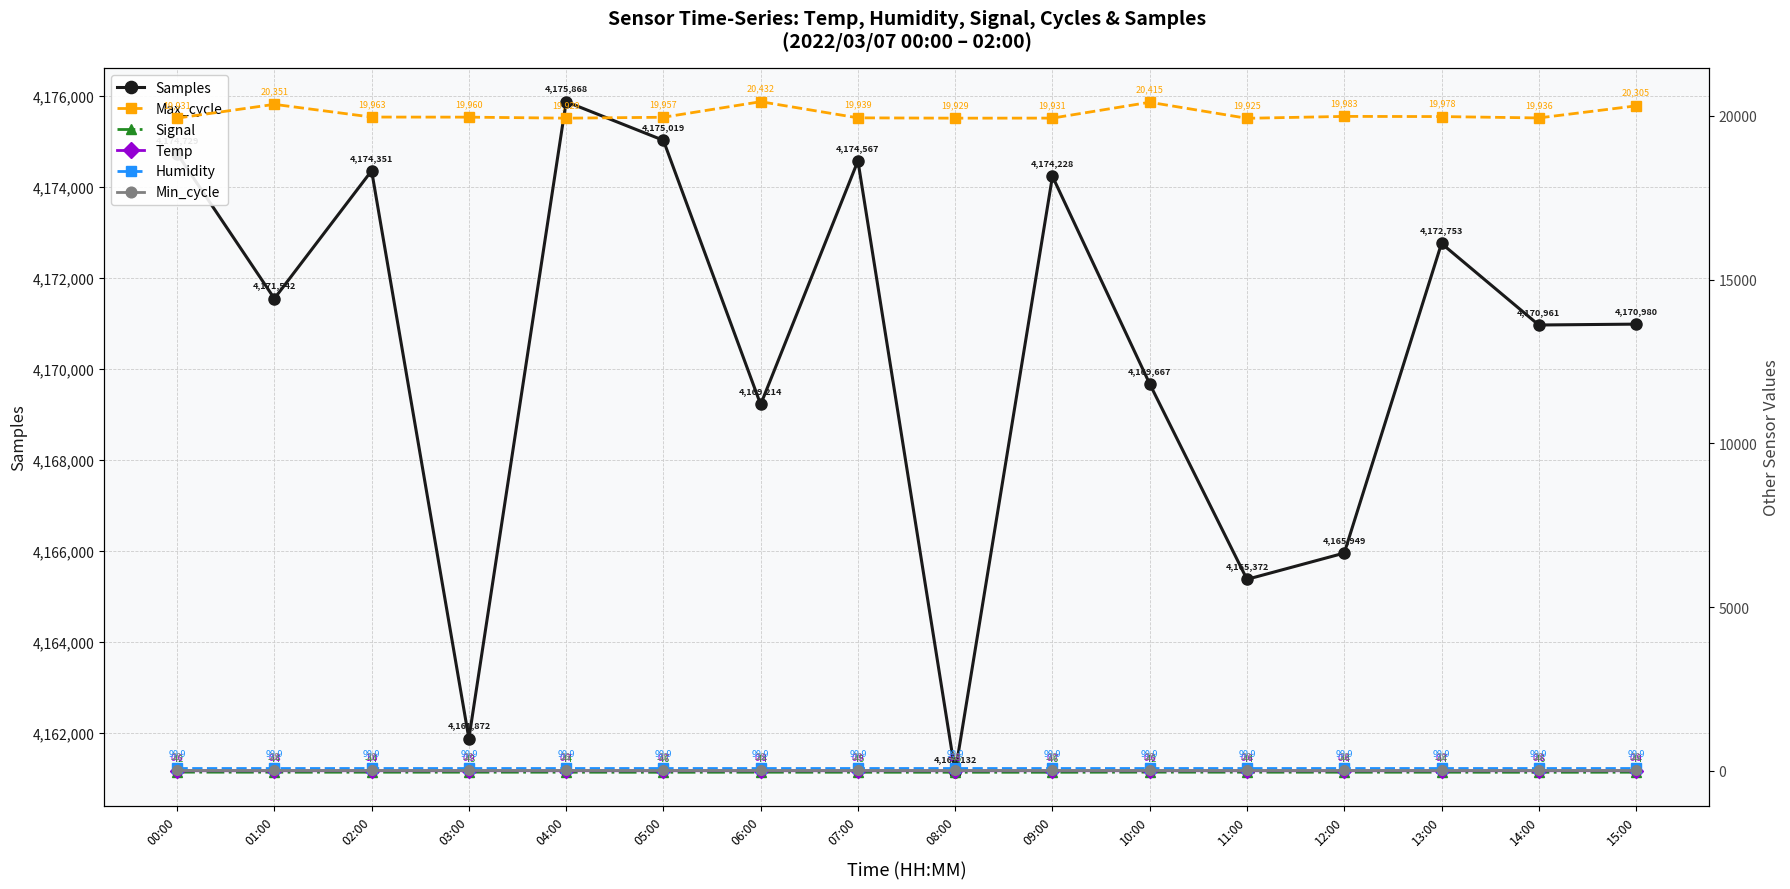

What are all the series names shown in the legend?

Samples, Max_cycle, Signal, Temp, Humidity, Min_cycle